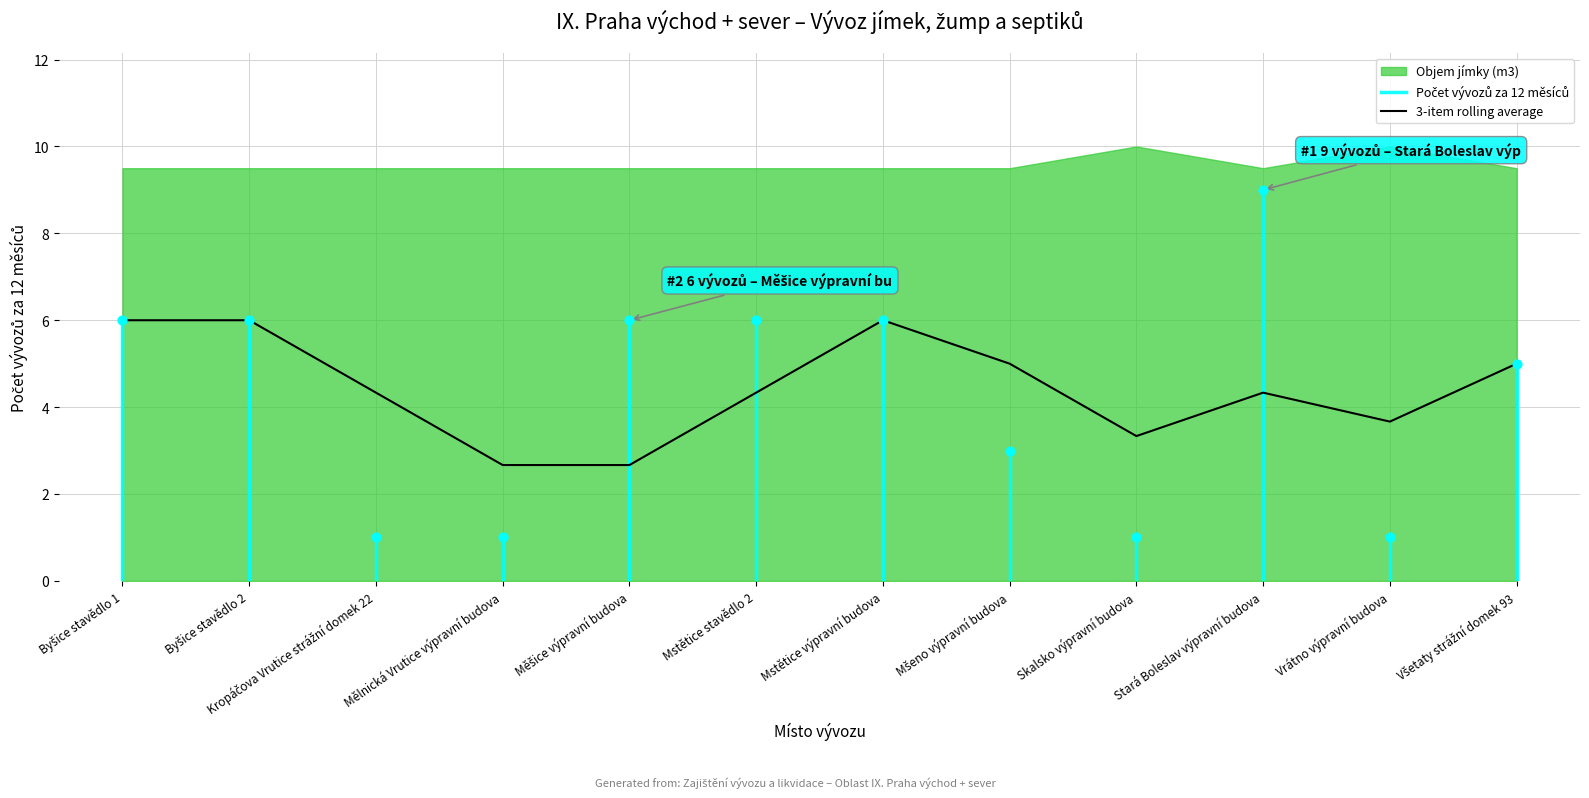

Between Byšice stavědlo 2 and Stará Boleslav výpravní budova, which is larger?

Stará Boleslav výpravní budova